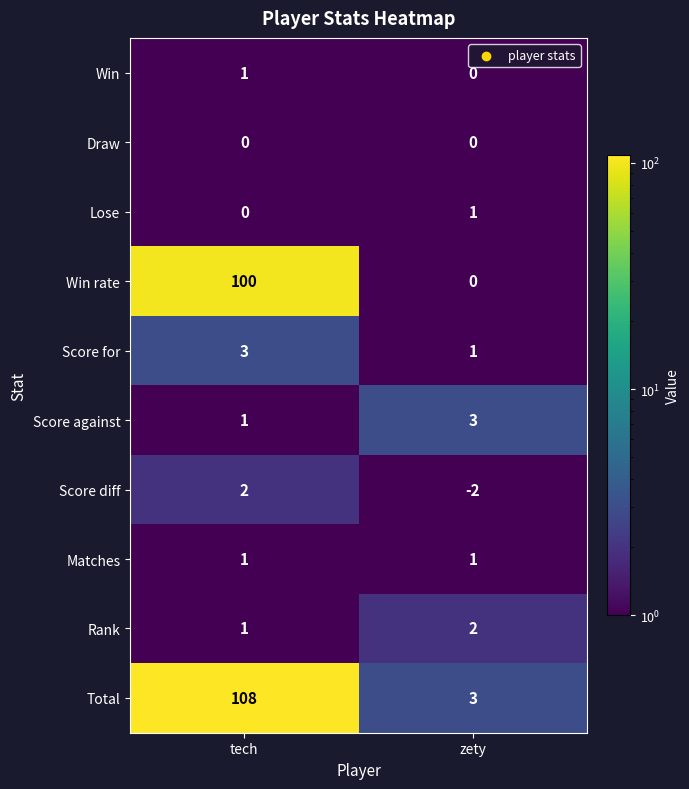

Between tech and zety, which series saw the biggest shift?

Total